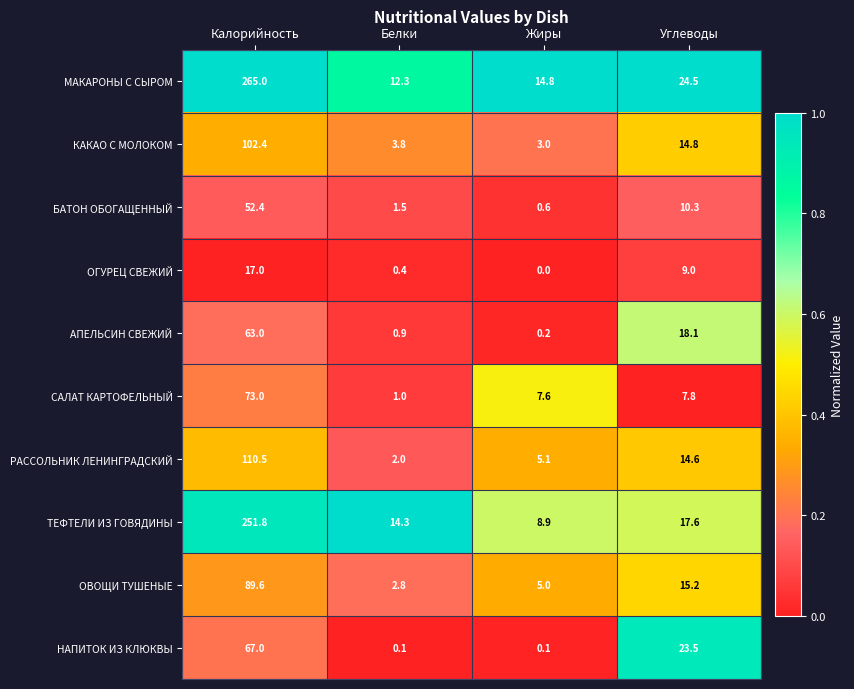

Where does the РАССОЛЬНИК ЛЕНИНГРАДСКИЙ series first go above 14?

Калорийность